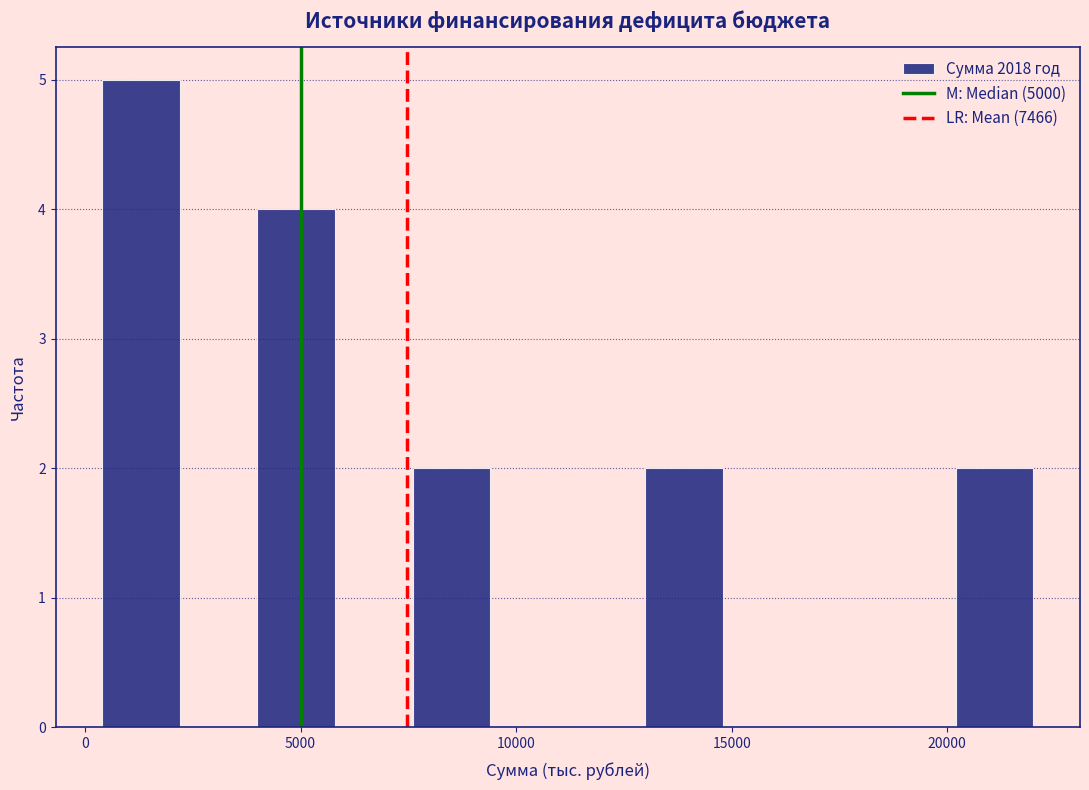

Around what value on the x-axis is the tallest bar? Give the approximate position of its centre, as read against the axis.

1500